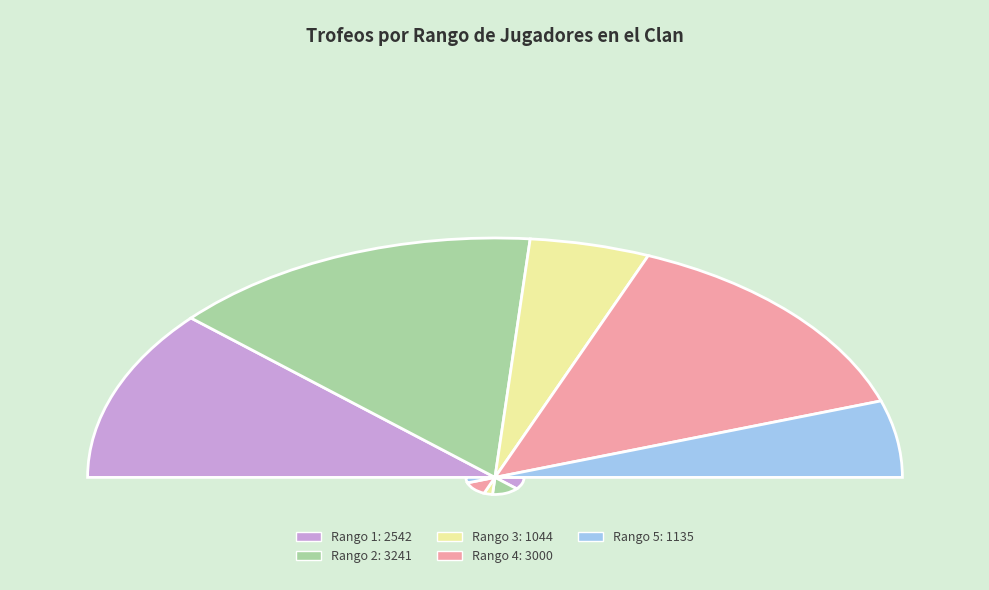

Count the number of slices in the pie.

5